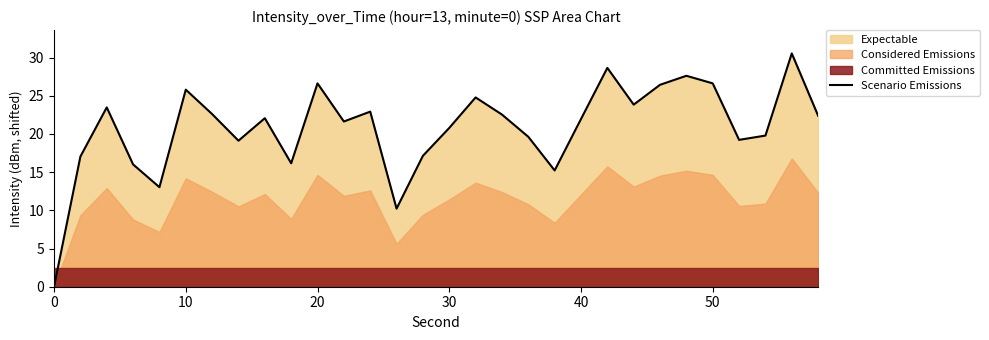

Count the number of categories in the chart.

30